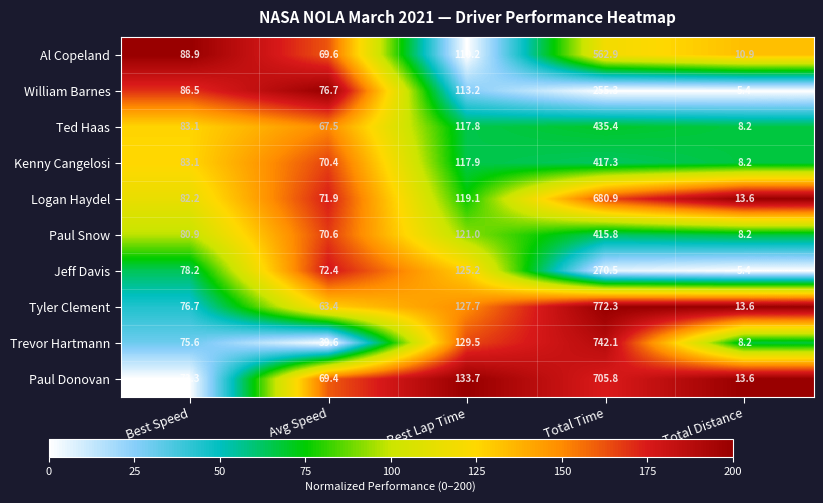

Which series changed the most between Total Time and Total Distance?

Tyler Clement